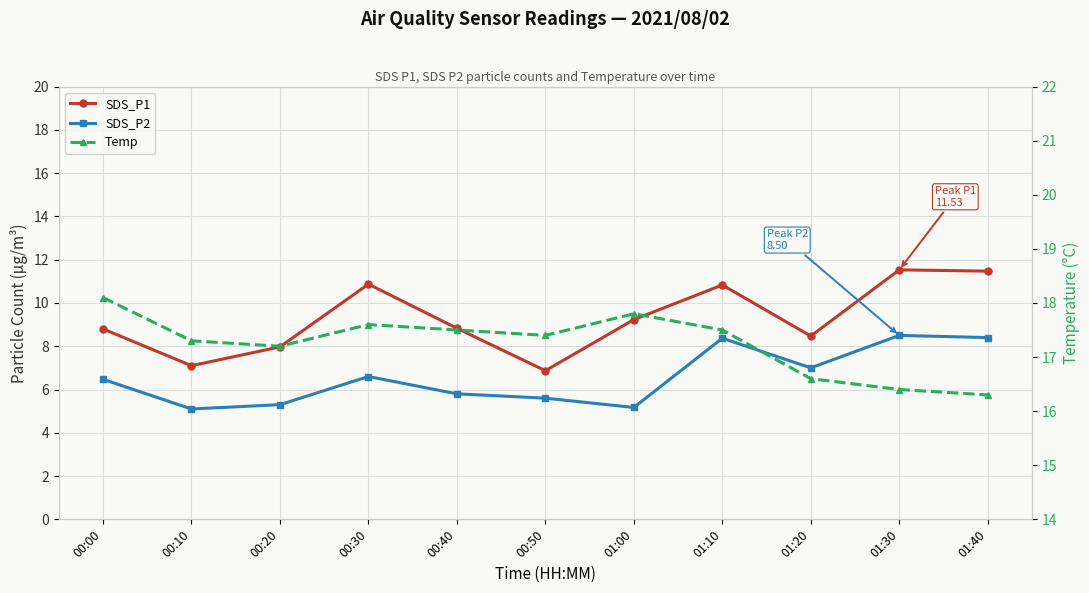

Is the value of Temp at 01:10 greater than the value of SDS_P2 at 00:10?

Yes